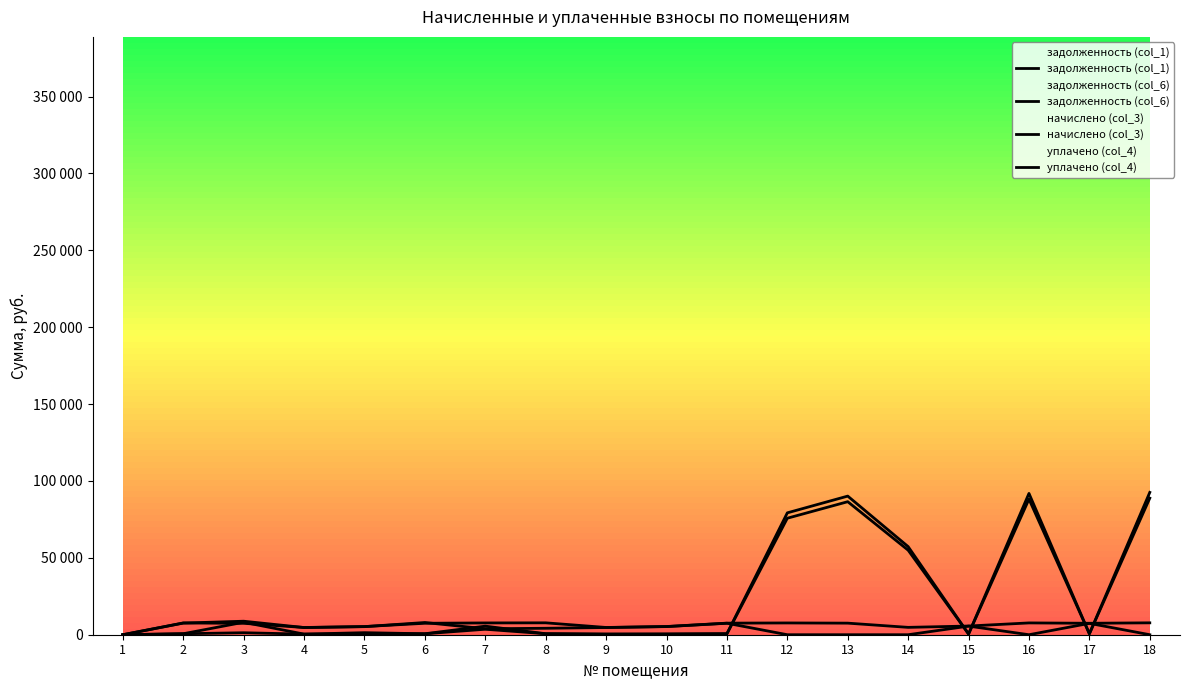

List the series in order of their peak value, highest first.

задолженность (col_6), задолженность (col_1), уплачено (col_4), начислено (col_3)